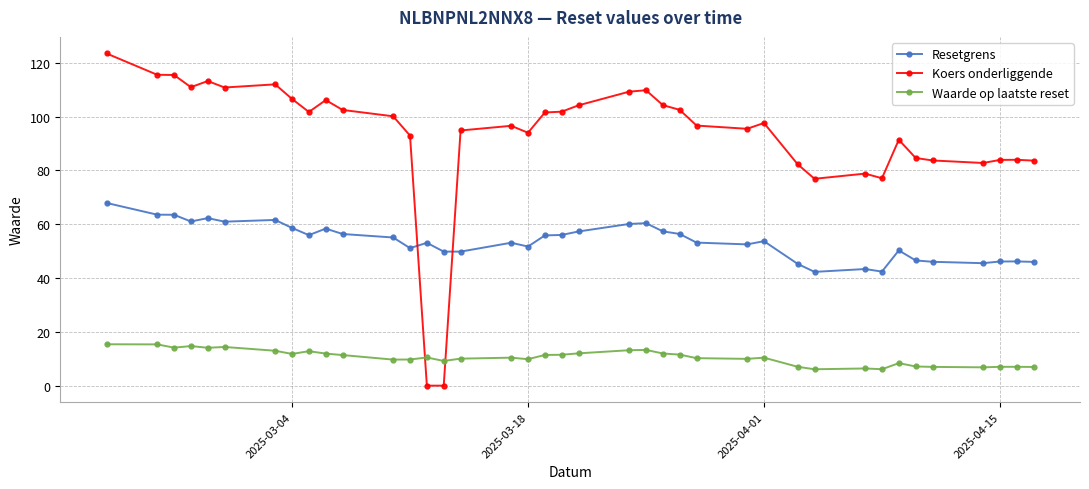

True or false: Waarde op laatste reset has a value of 17.1 at 2025-03-18.

False